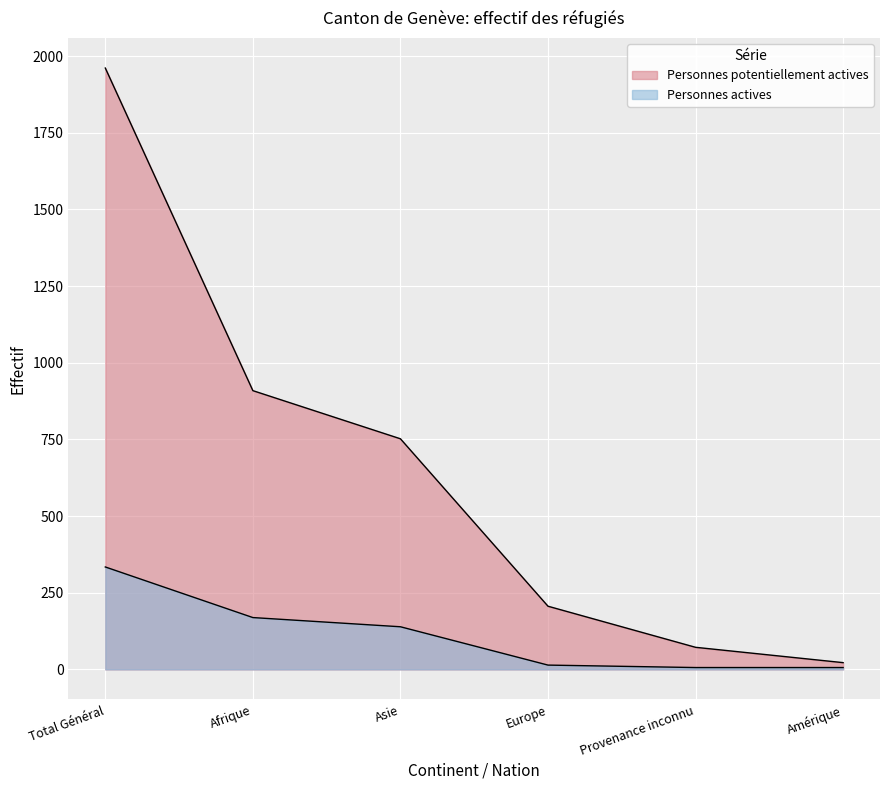

The value of Personnes potentiellement actives at Total Général is 449. True or false?

False